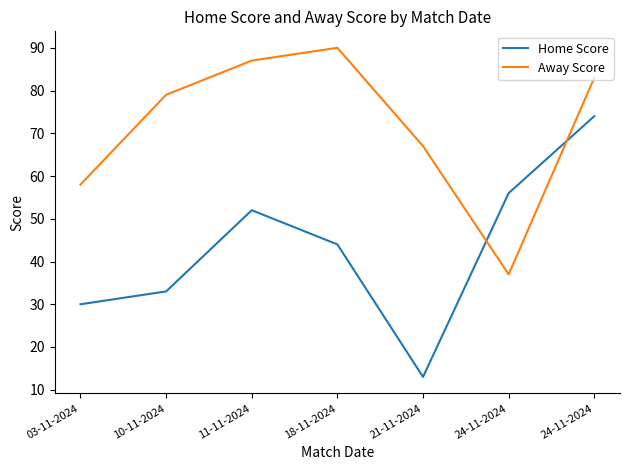

What are all the series names shown in the legend?

Home Score, Away Score